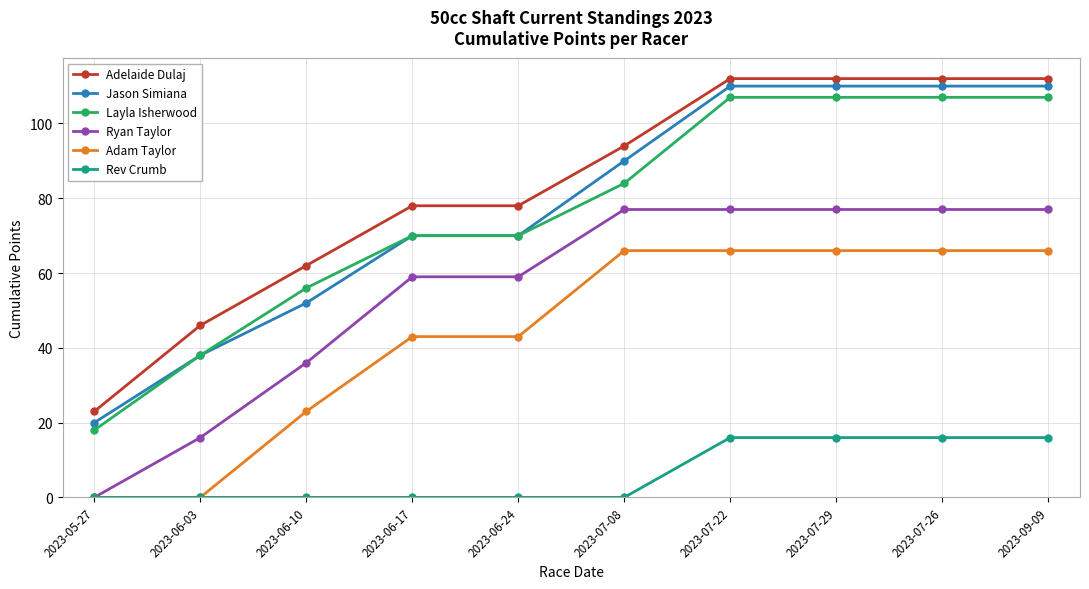

Which series changed the most between 2023-06-17 and 2023-07-22?

Jason Simiana